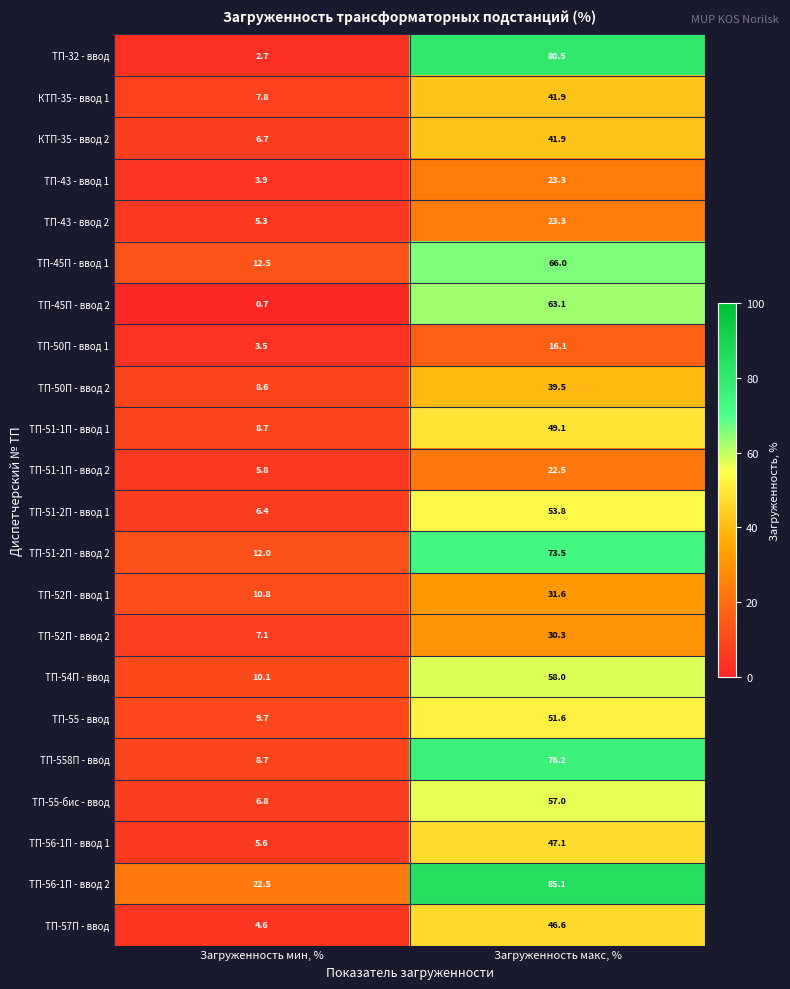

Which label corresponds to the smallest value in the chart?

Загруженность мин, %